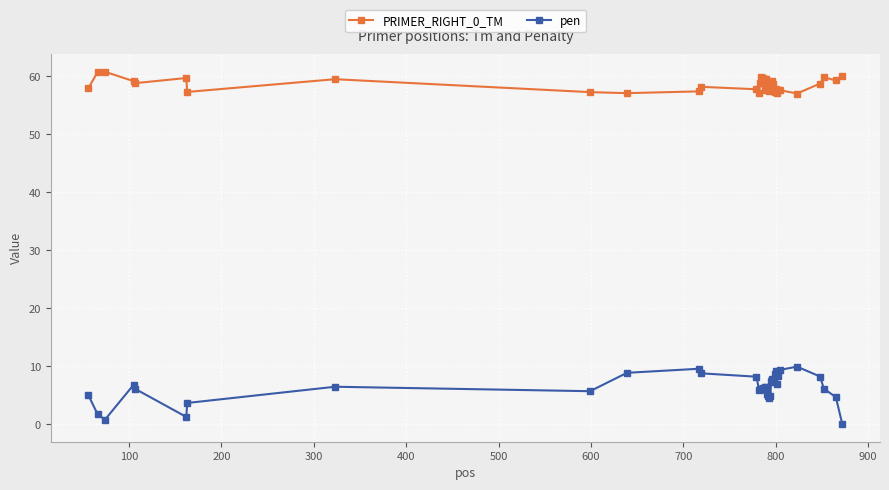

What is the difference between the second highest and minimum values in the pen series?

9.5